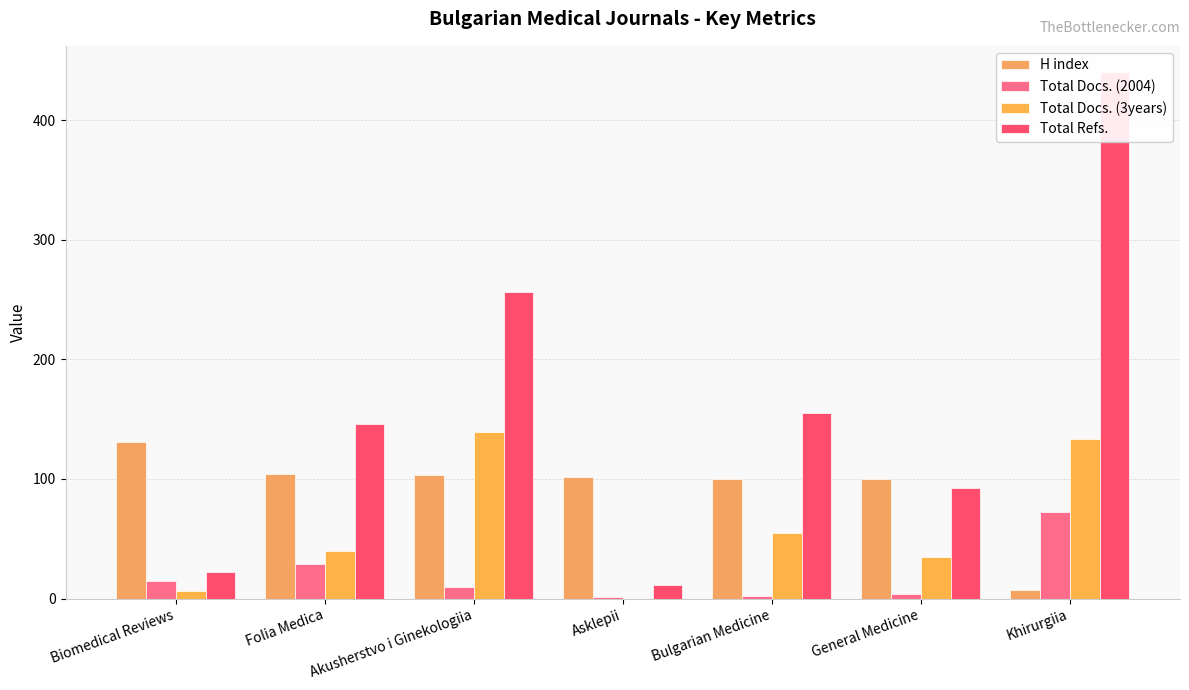

What is the total value across all series at Khirurgiia?

652